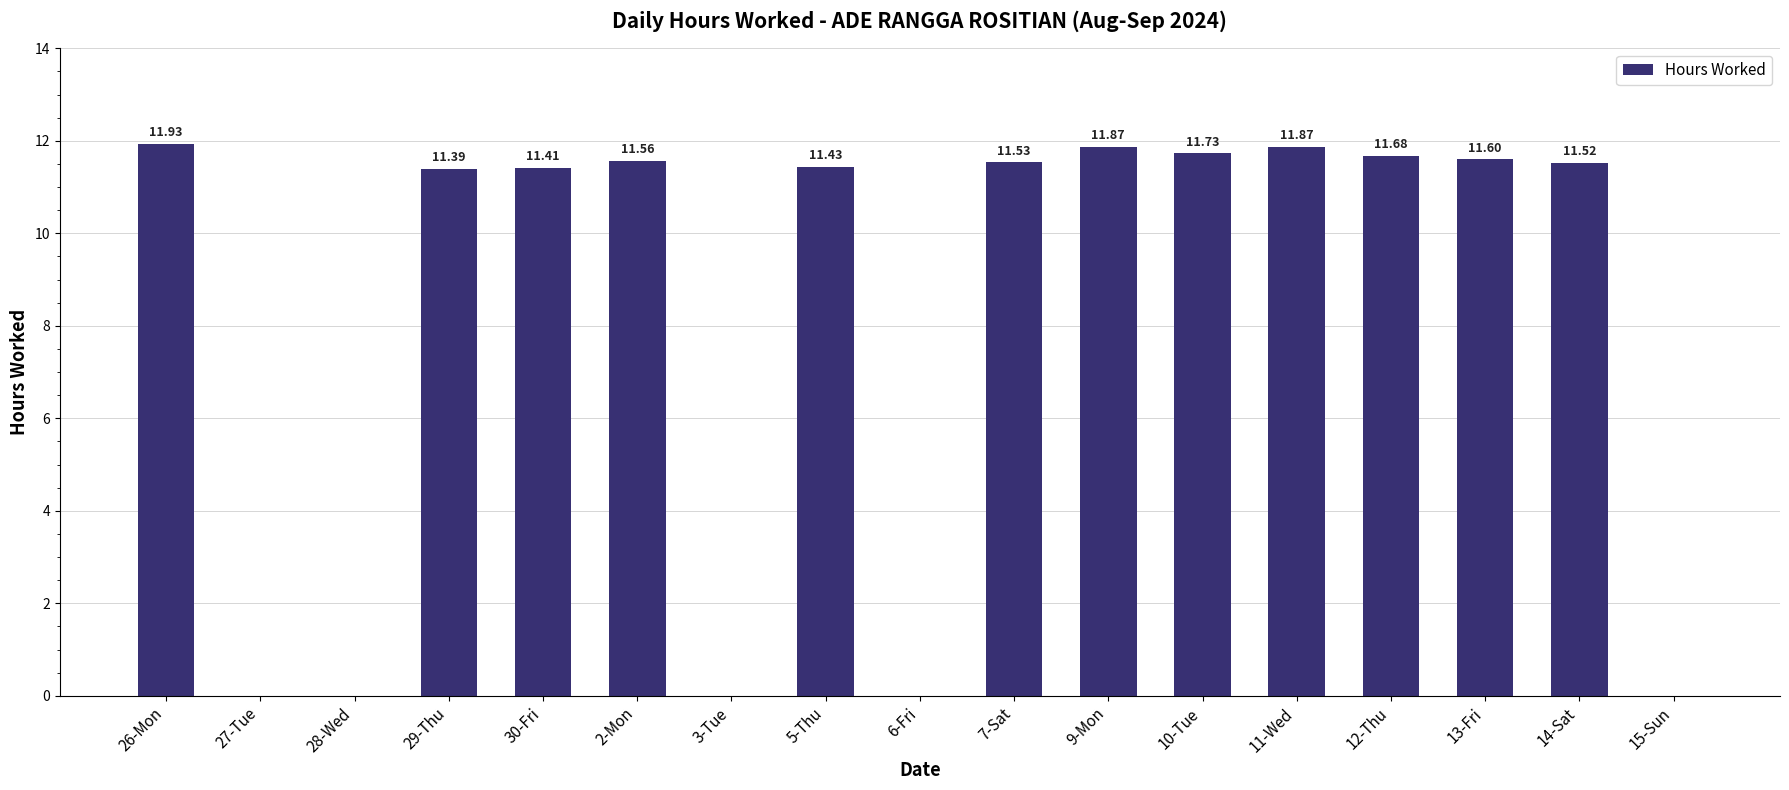

The chart shows a value of 0.0 at 6-Fri. True or false?

True